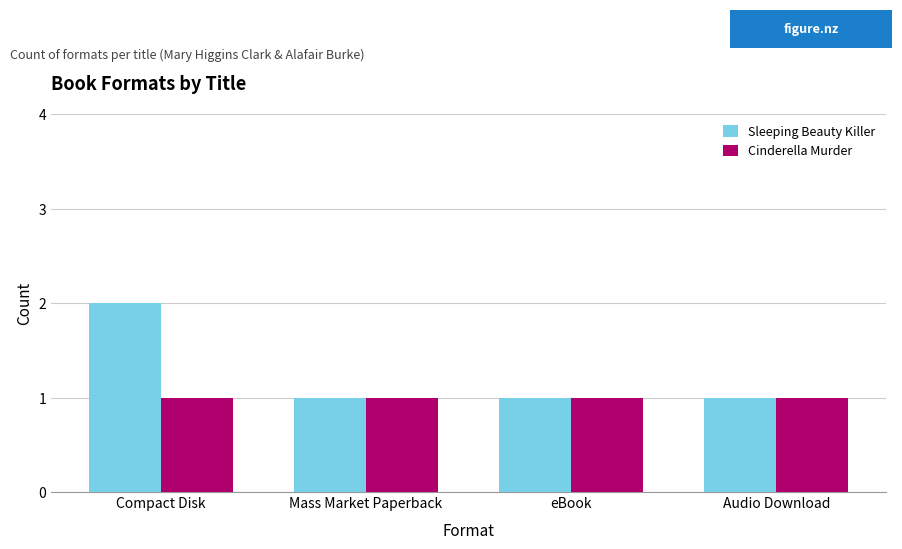

Reading left to right, list all the values displayed in this chart.

Sleeping Beauty Killer: Compact Disk=2	Mass Market Paperback=1	eBook=1	Audio Download=1
Cinderella Murder: Compact Disk=1	Mass Market Paperback=1	eBook=1	Audio Download=1